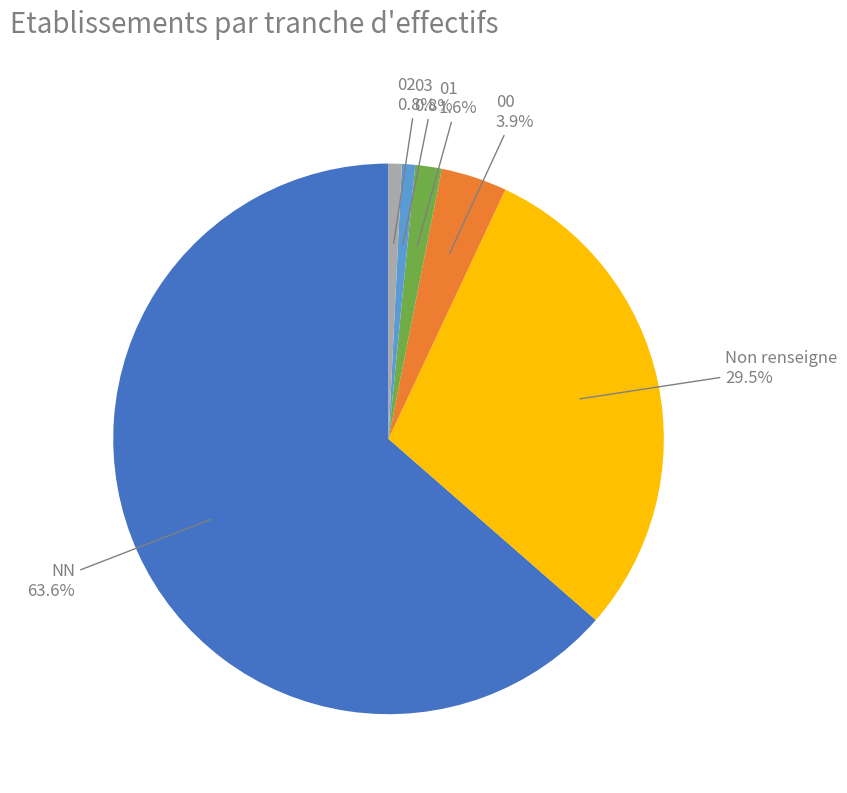

How many slices are in this pie chart?

6